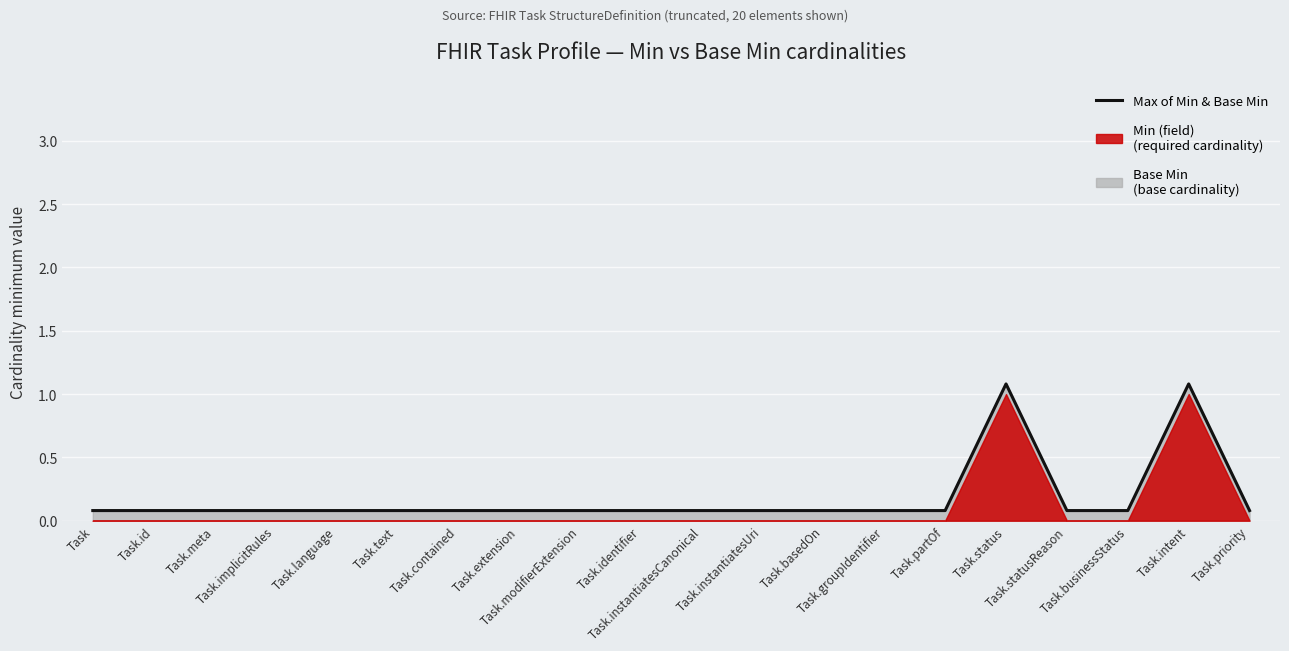

What is the value of the 6th point from the left?

0.1